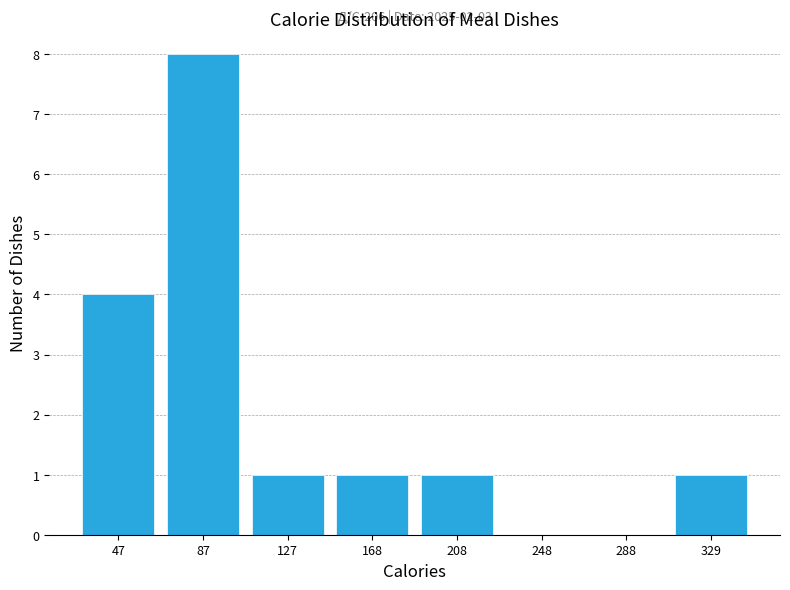

Over which range of the x-axis is the bar tallest?

65 to 105